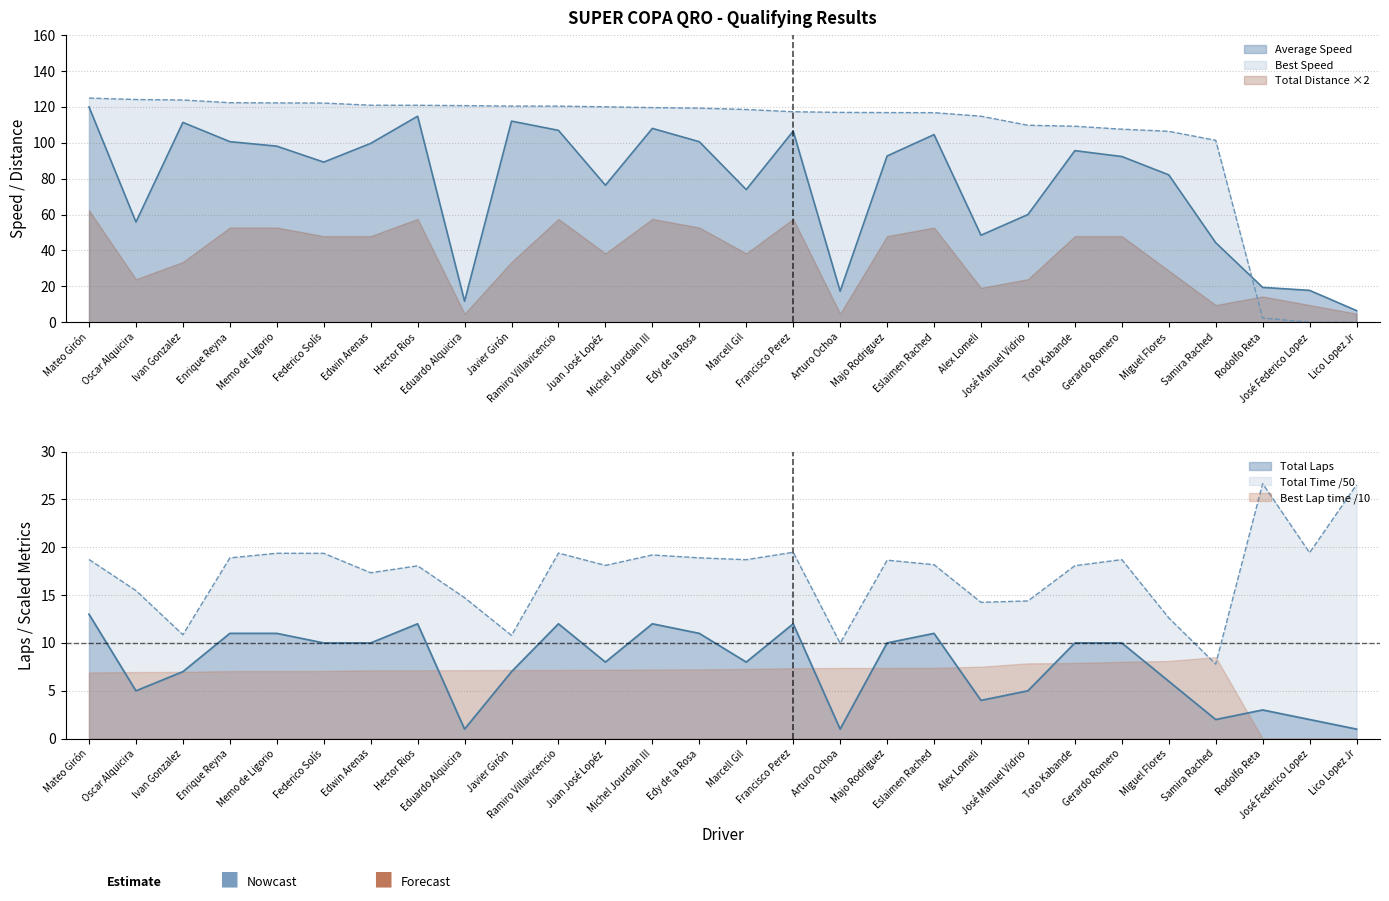

What is the highest value of the Best Speed series?

124.9